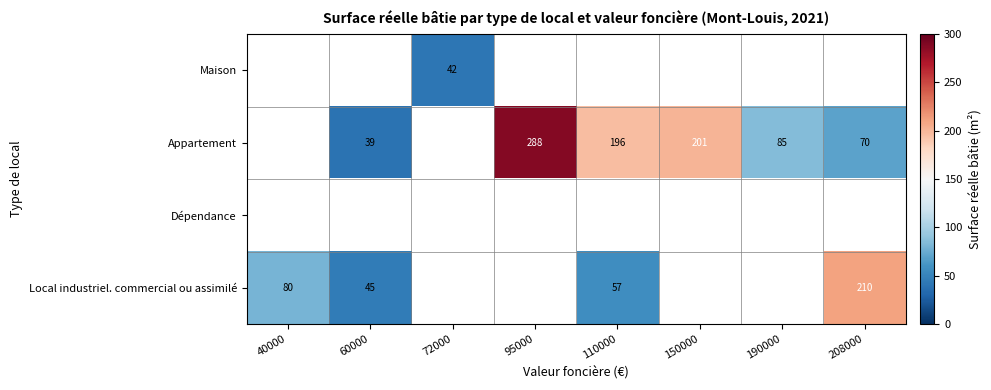

True or false: Appartement has a value of 150 at 190000.

False